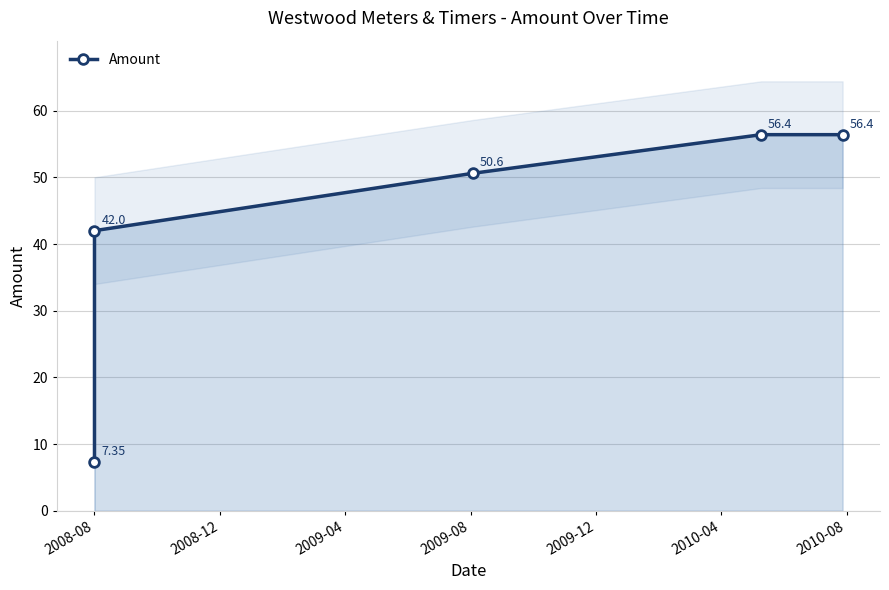

True or false: the data shows 7.3 at 2008-08.

True